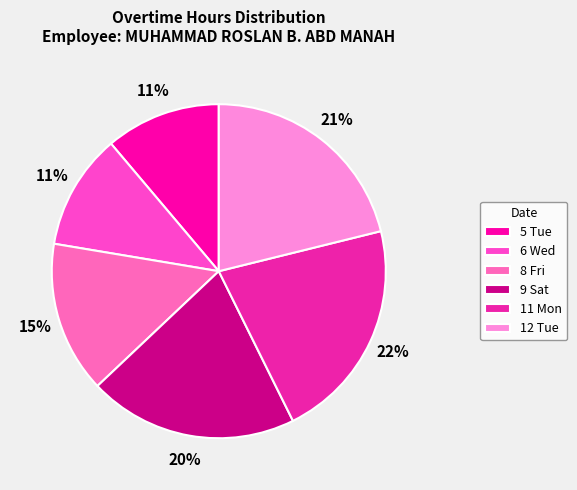

True or false: 12 Tue accounts for 28% of the total.

False